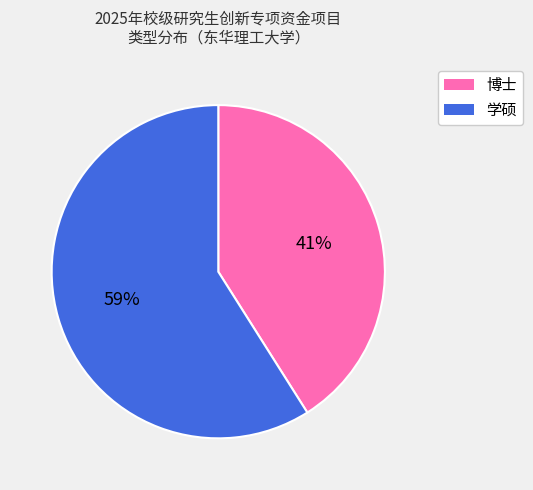

Is there a majority slice in this chart?

Yes